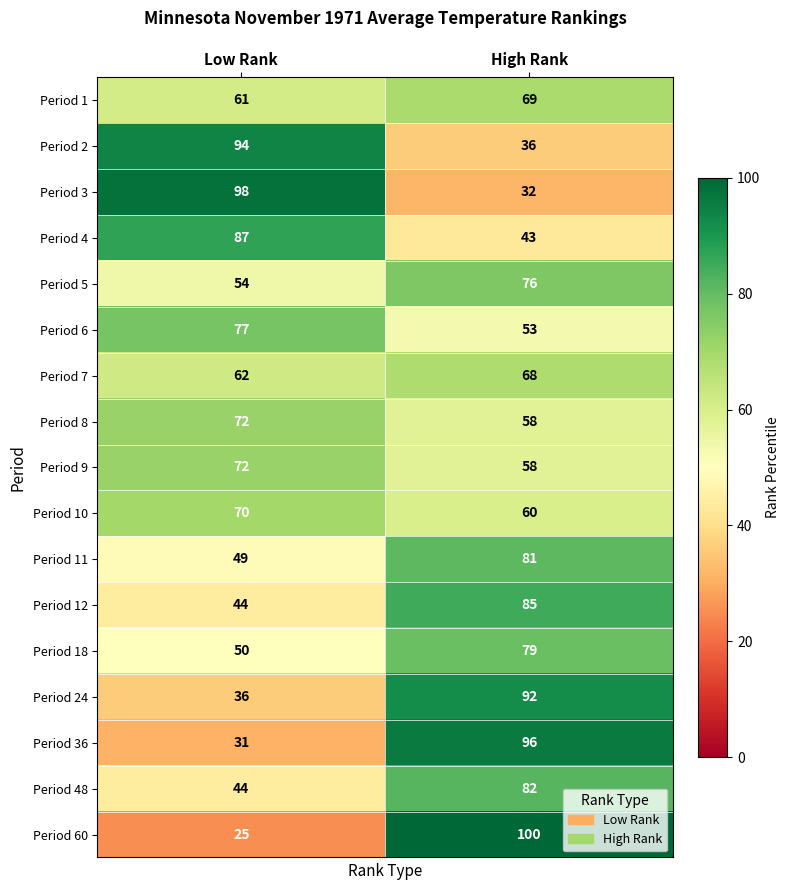

At which category is the sum across all series the highest?

High Rank